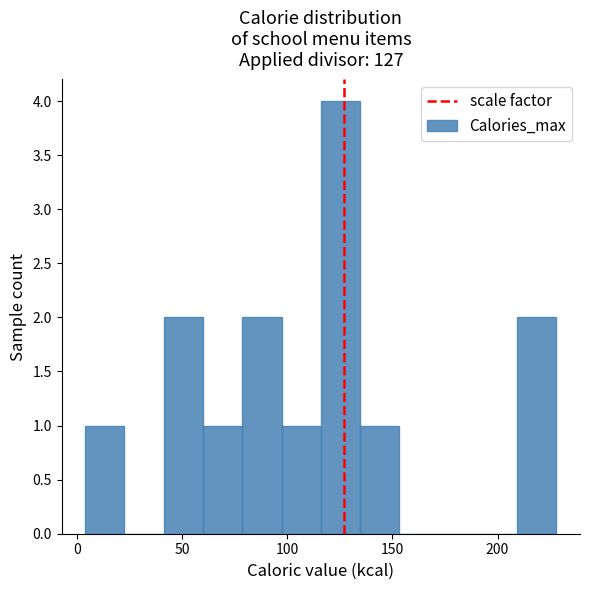

Around what value on the x-axis is the tallest bar? Give the approximate position of its centre, as read against the axis.

125